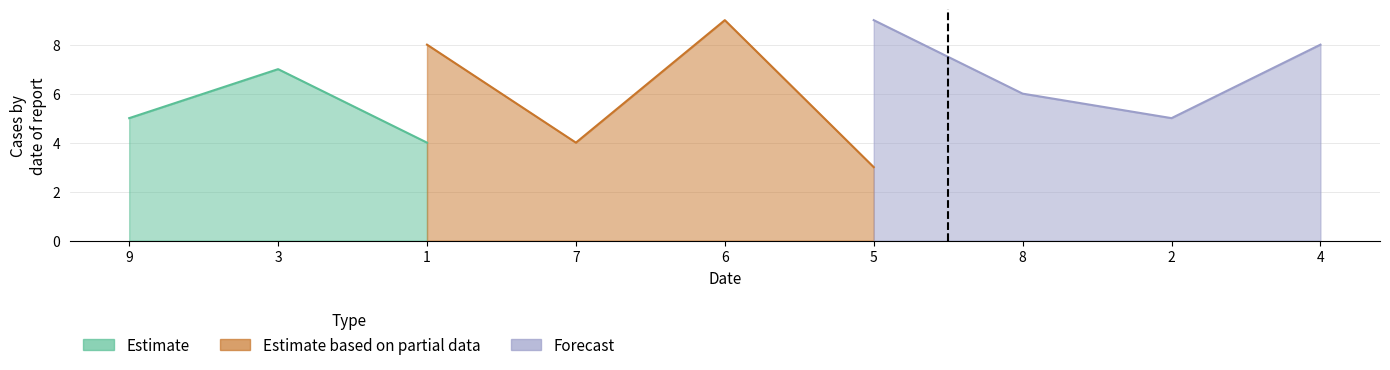

What is the value of the Estimate point at the 2nd from the left?

7